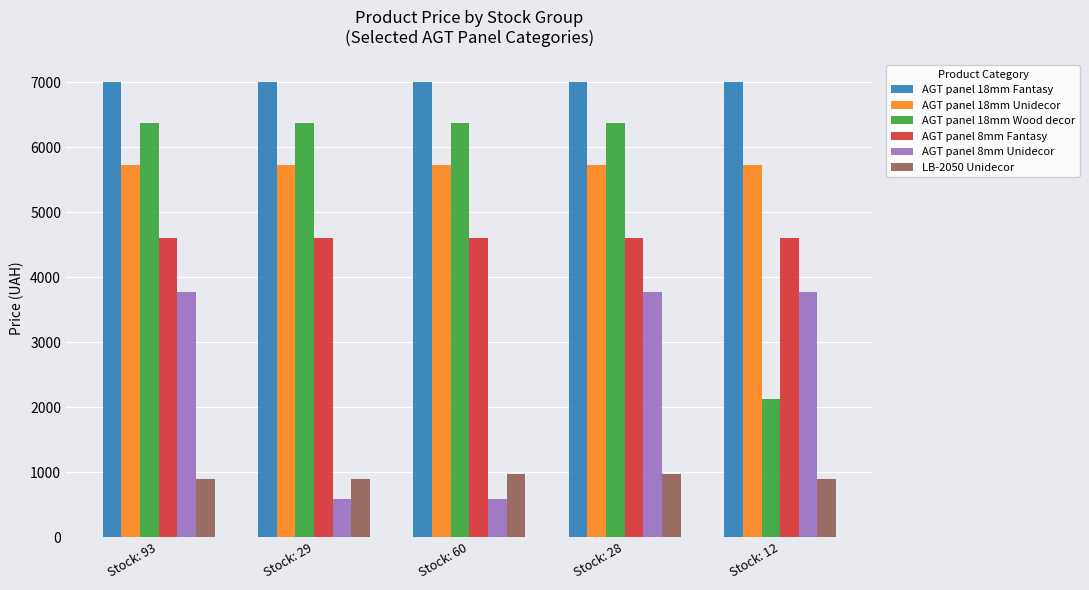

At Stock: 28, list the series in order from smallest to largest.

LB-2050 Unidecor, AGT panel 8mm Unidecor, AGT panel 8mm Fantasy, AGT panel 18mm Unidecor, AGT panel 18mm Wood decor, AGT panel 18mm Fantasy